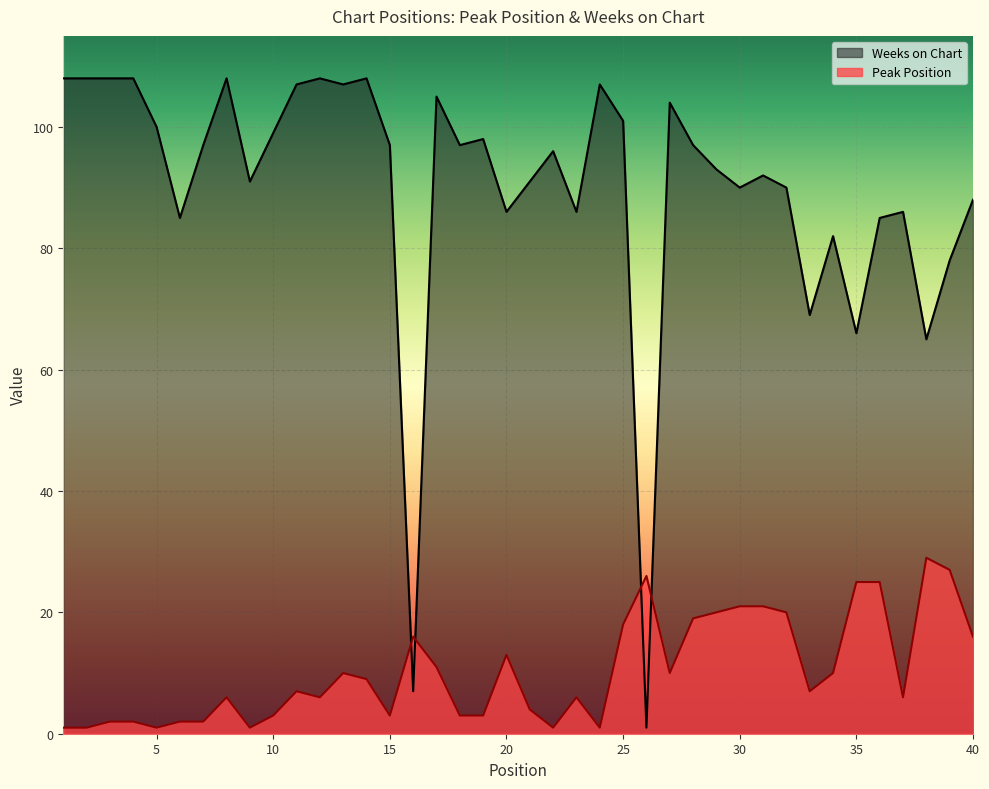

Which series has the largest total across all categories?

Weeks on Chart